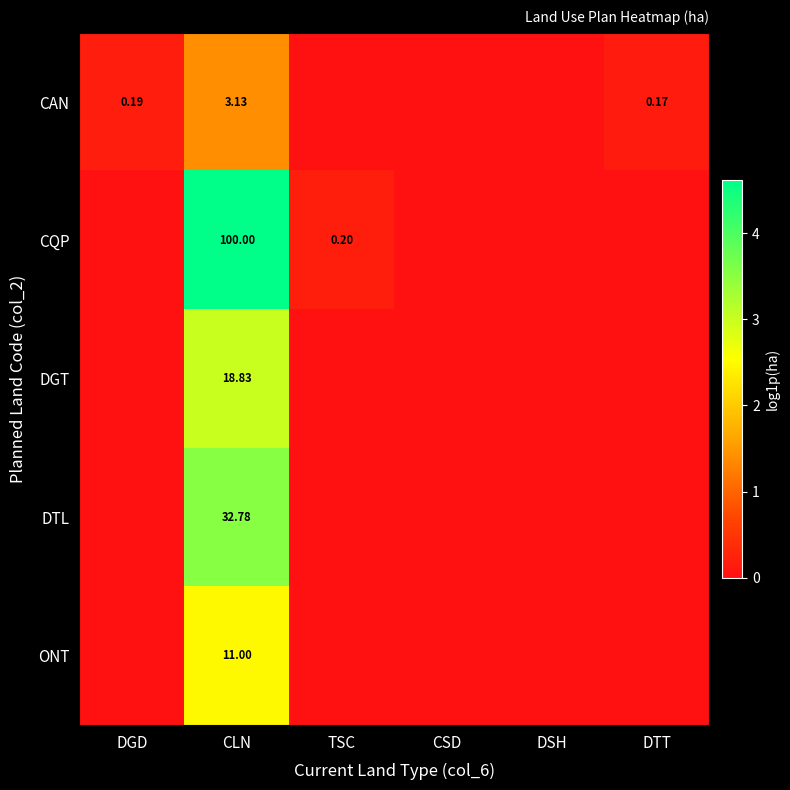

At how many categories does at least one series exceed 3?

1